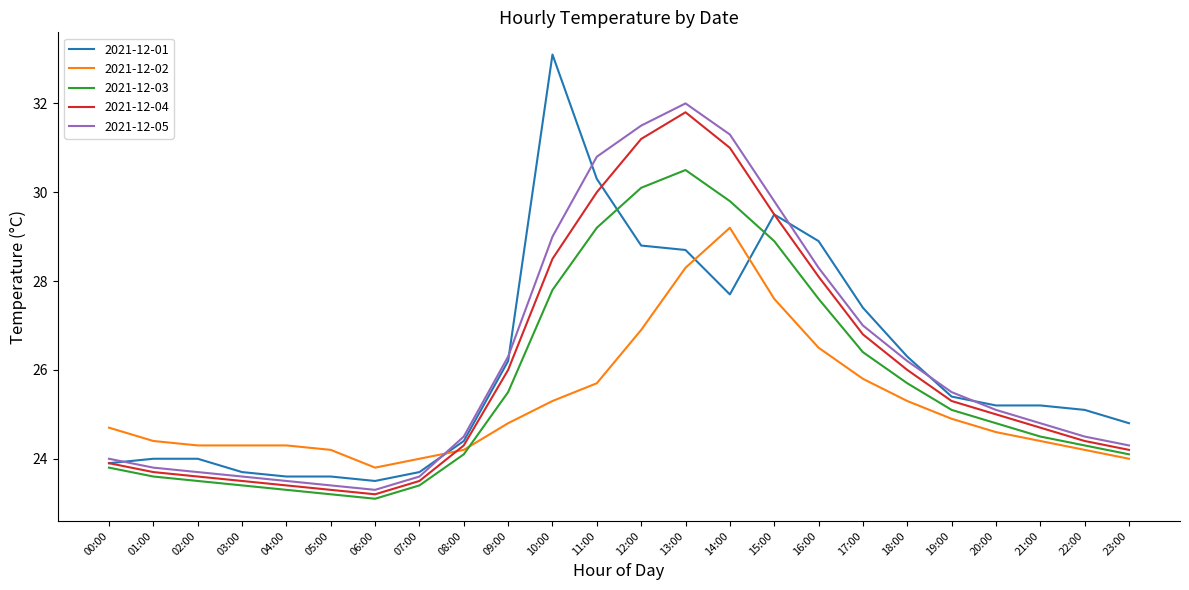

Is the value of 2021-12-03 at 08:00 greater than the value of 2021-12-02 at 15:00?

No